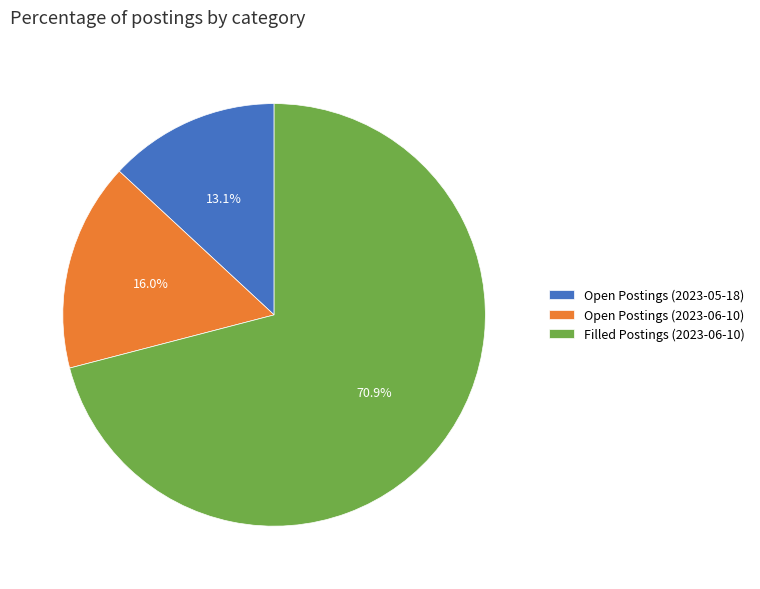

Which category has the biggest portion of the pie?

Filled Postings (2023-06-10)